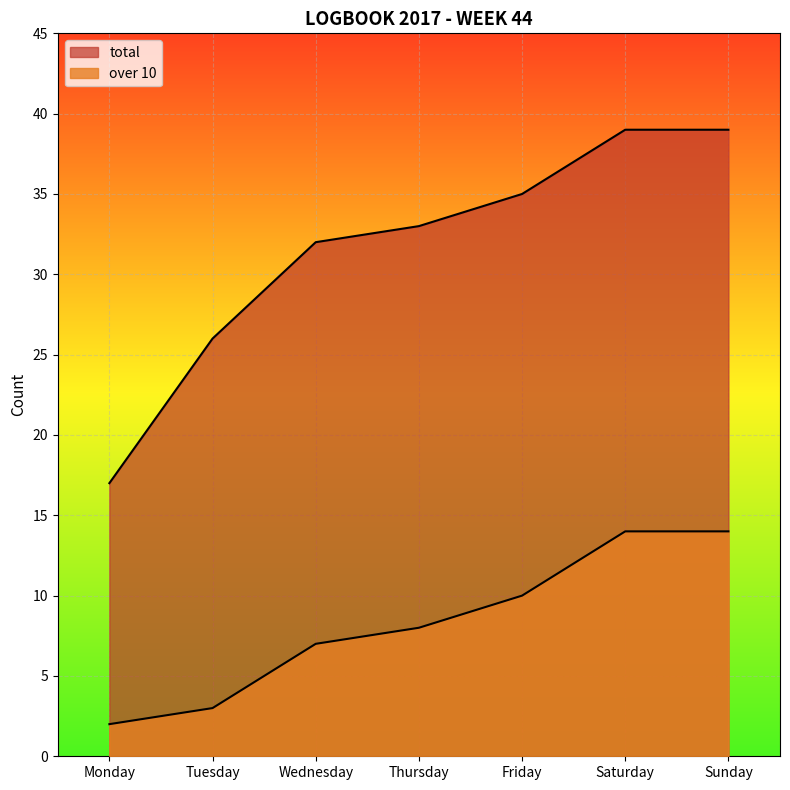

What is the value of the over 10 point at the 4th from the left?

8